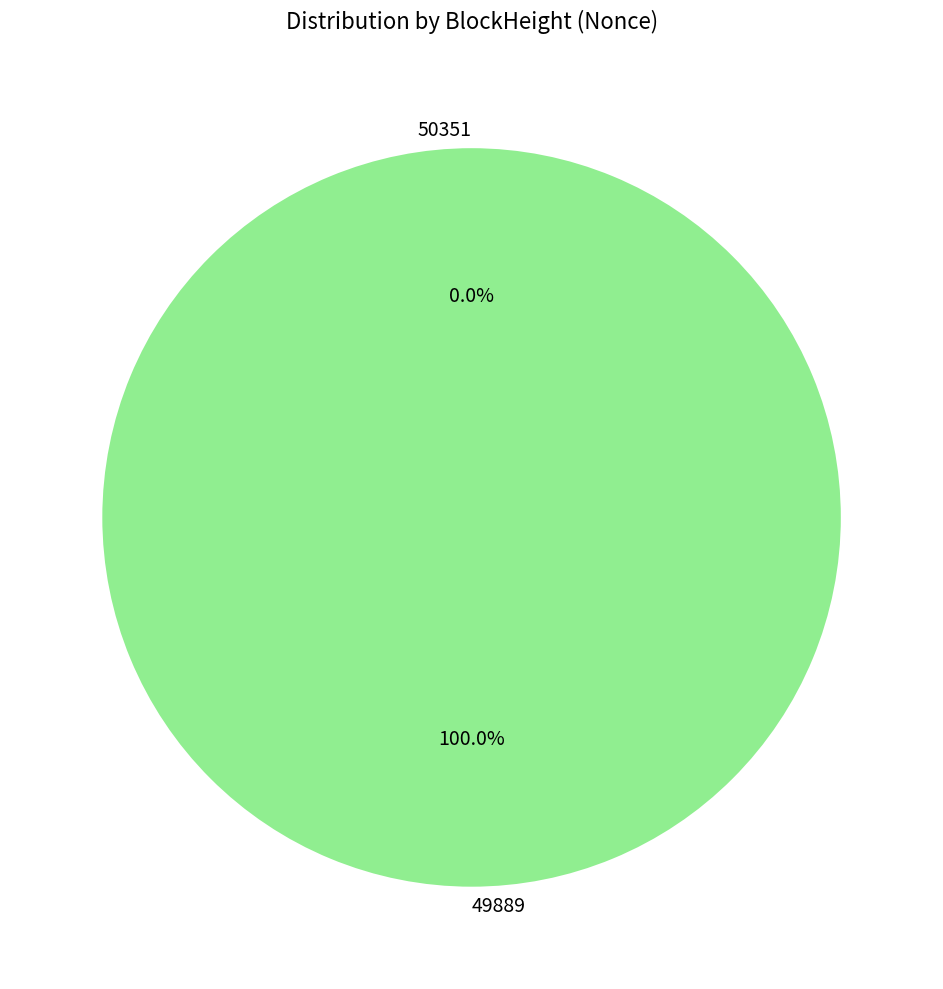

What percentage is the 49889 slice, to the nearest percent?

100%